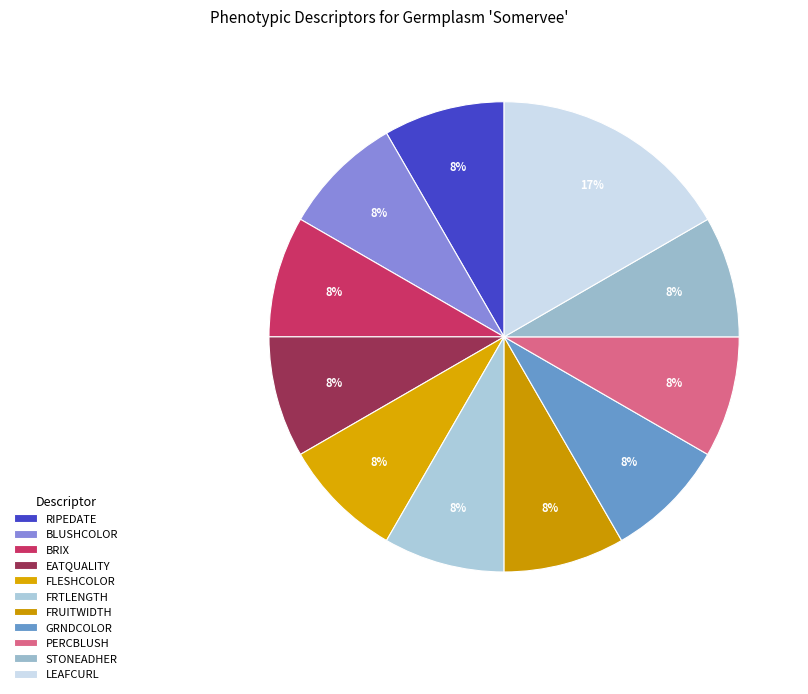

How many segments does this pie chart have?

11